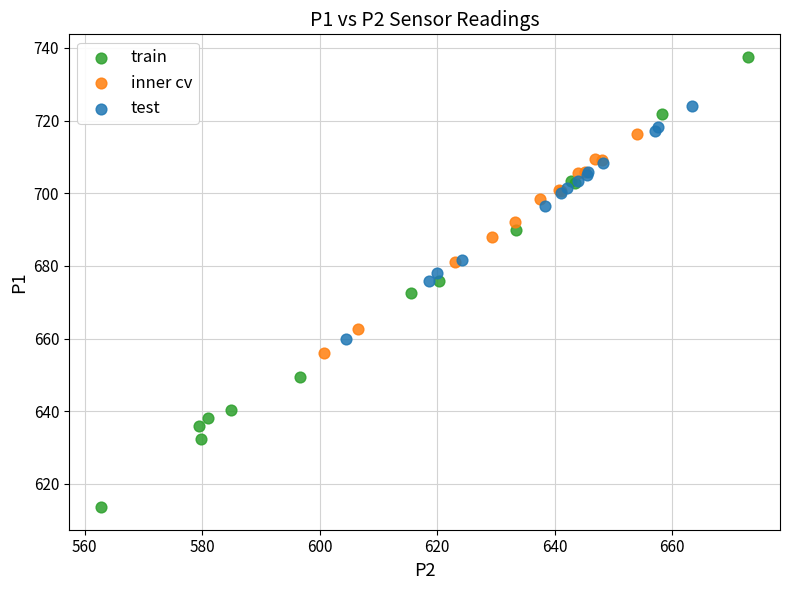

Which series contains the highest Y value?

train